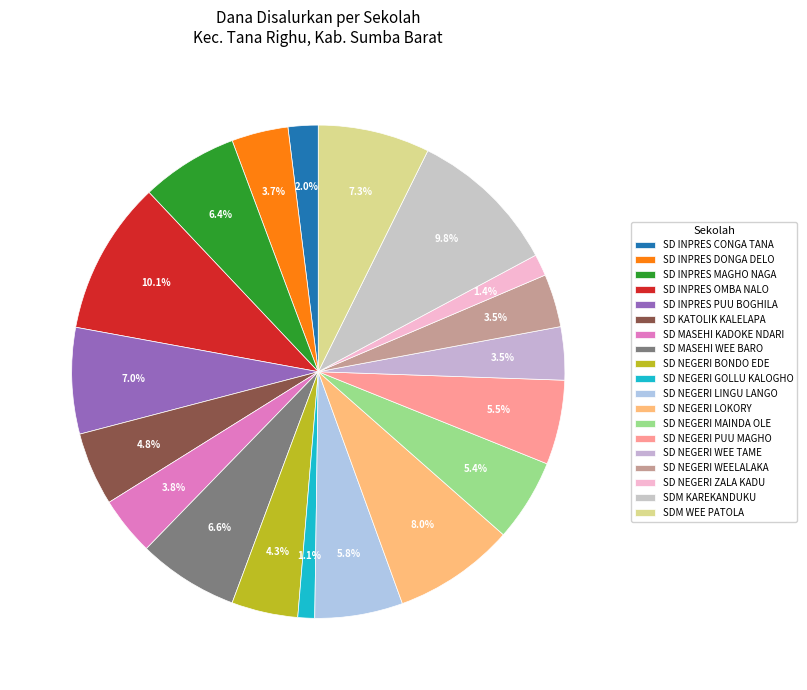

Combined, do SD INPRES PUU BOGHILA and SD INPRES CONGA TANA account for over 50%?

No